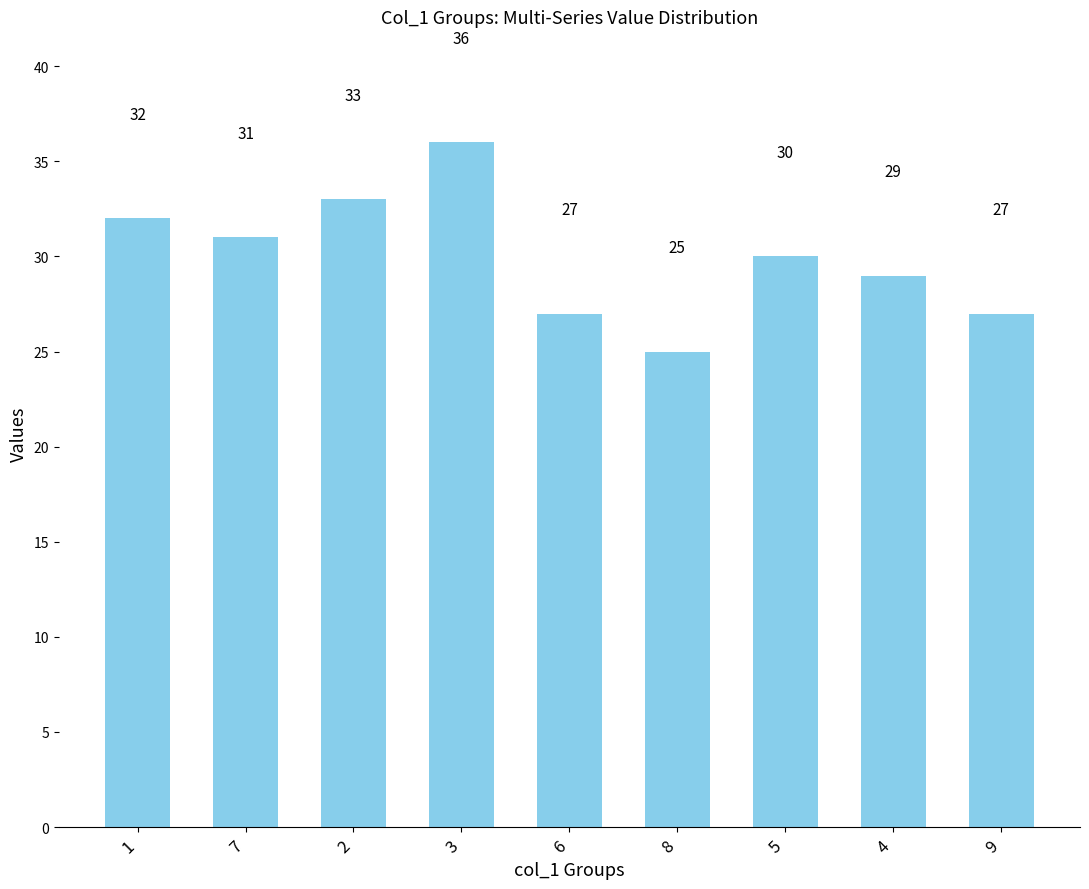

The value at 2 is 33. True or false?

True